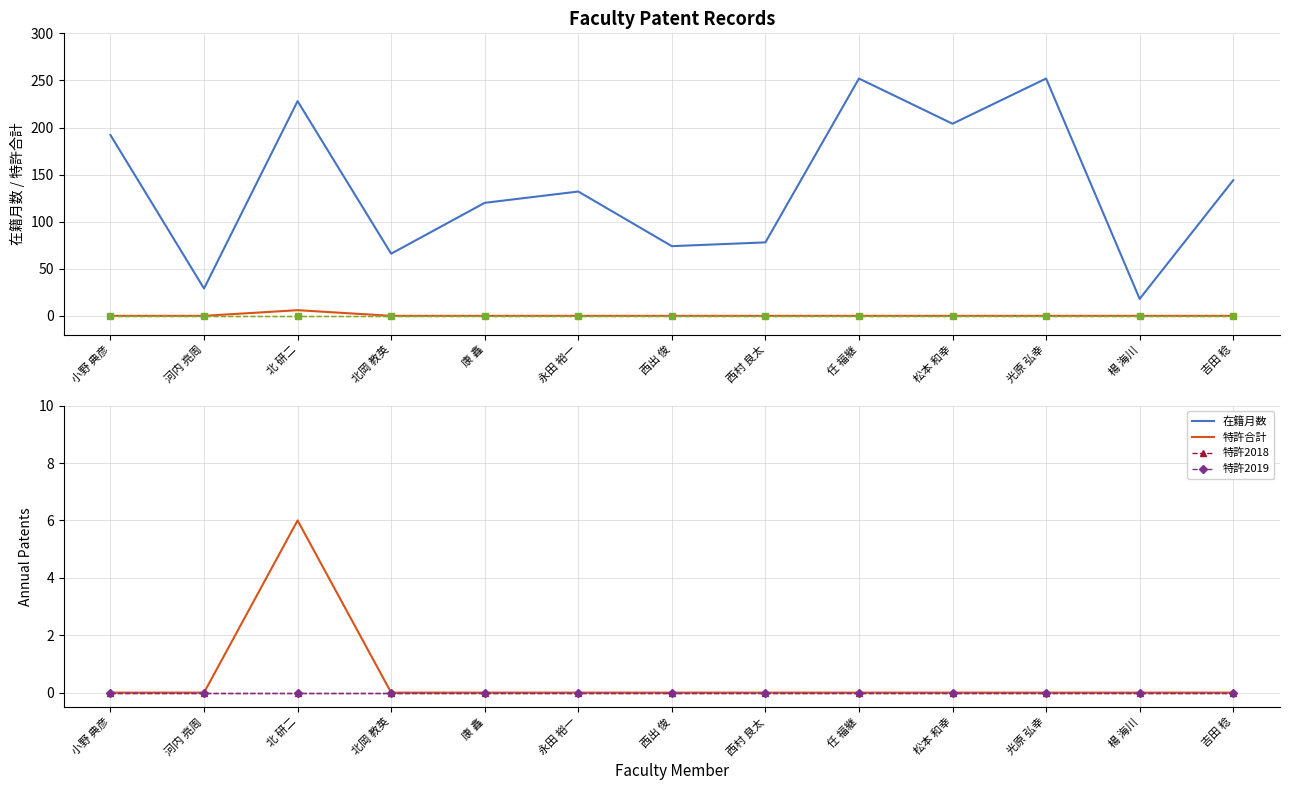

The value of 特許合計 at 河内 亮周 is 0. True or false?

True